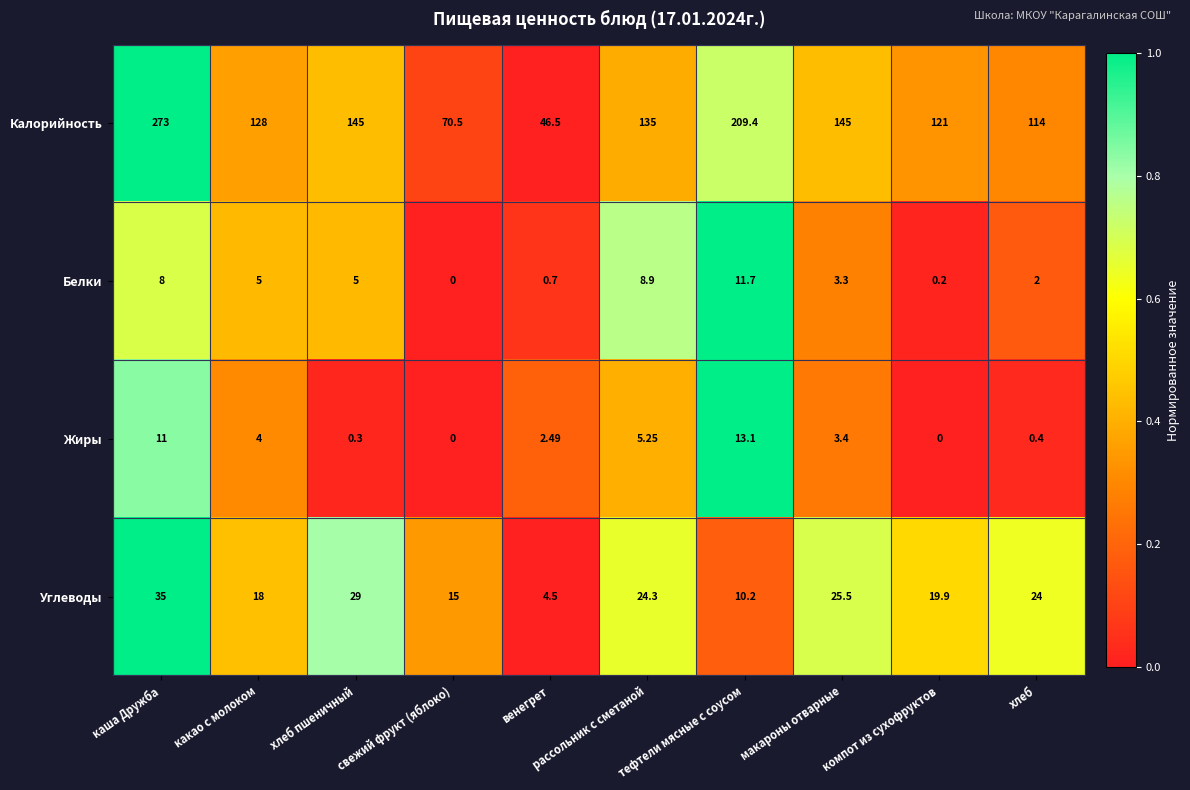

At which label does Калорийность first exceed 135?

каша Дружба